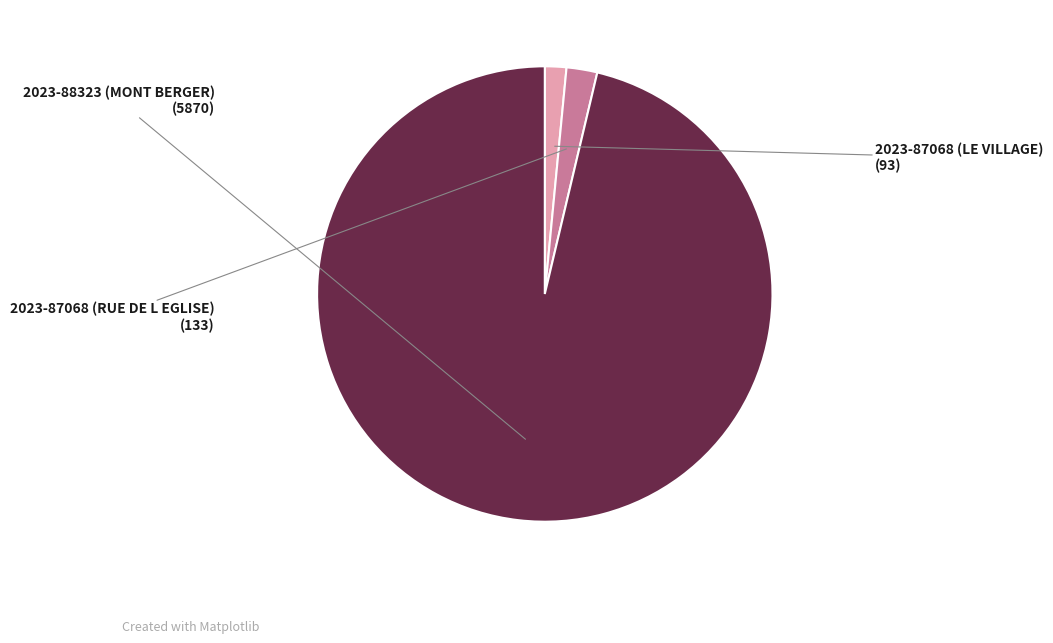

Is there a majority slice in this chart?

Yes